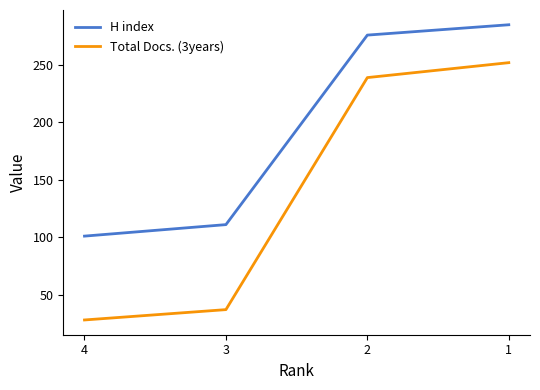

Reading left to right, extract all data points from this chart.

H index: 4=101	3=111	2=276	1=285
Total Docs. (3years): 4=28	3=37	2=239	1=252